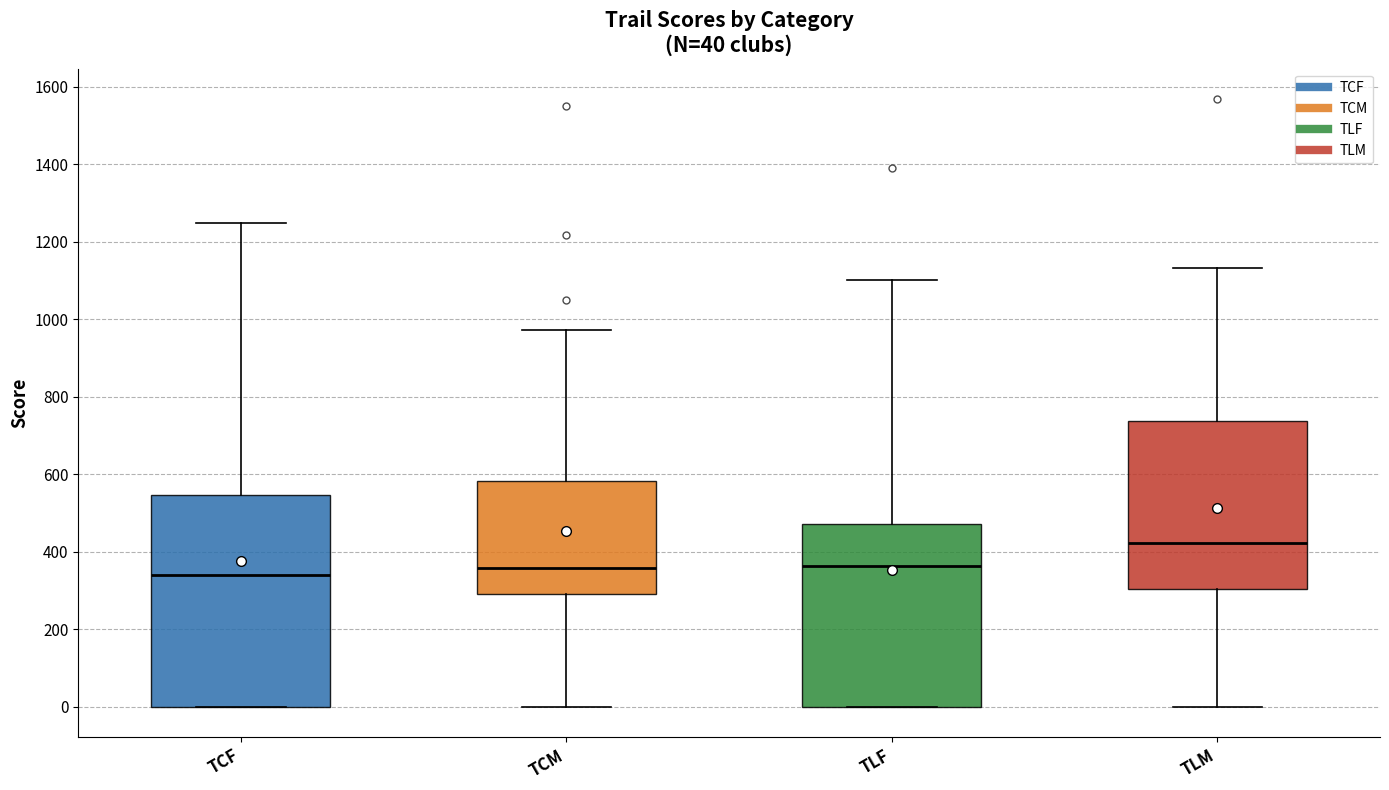

Which box is the tallest, from its lower edge to its upper edge?

TCF